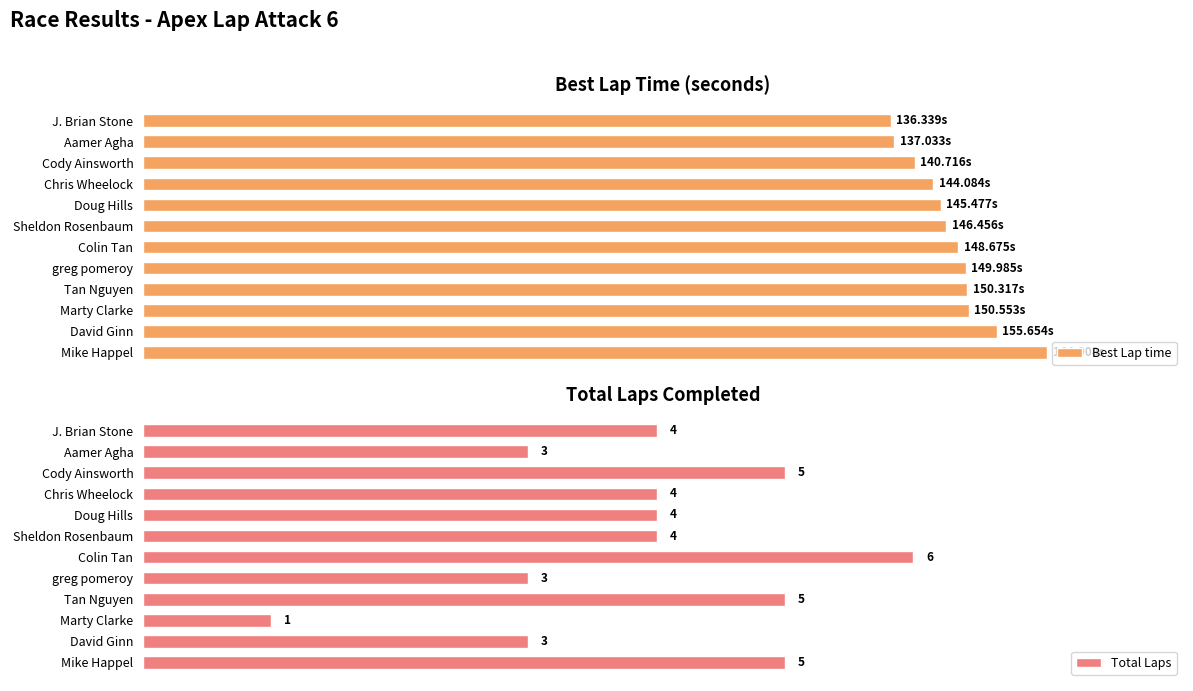

What is the lowest value of the Best Lap time series?

136.3